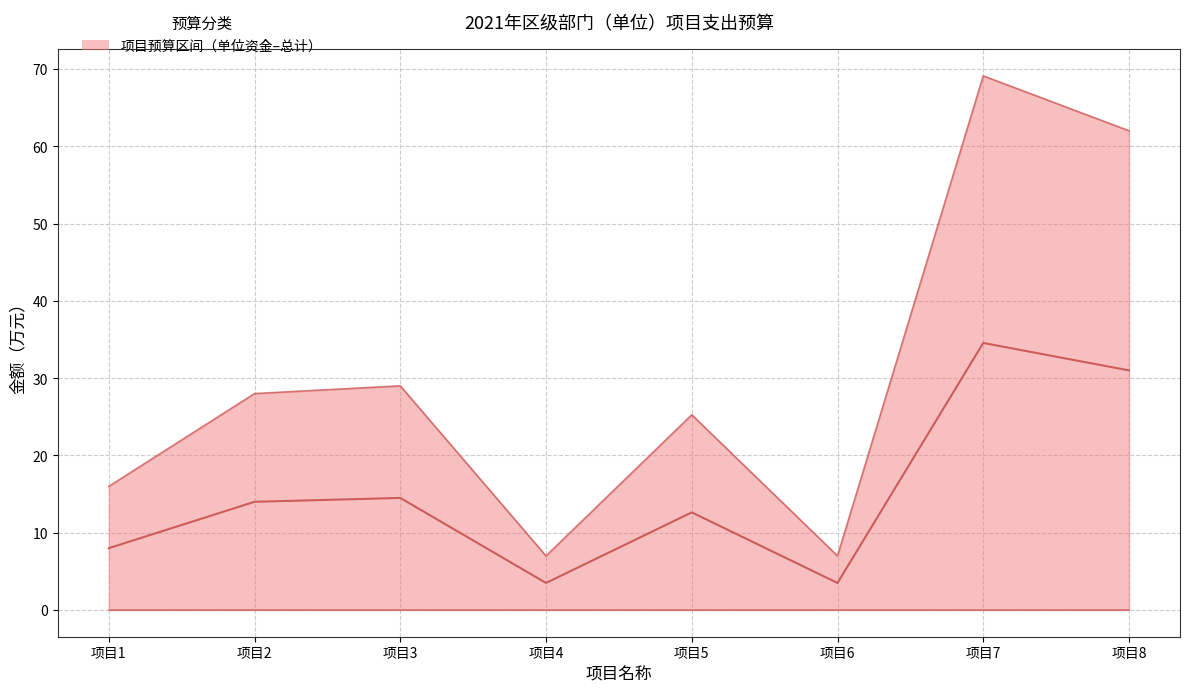

At which category is the sum across all series the highest?

项目7